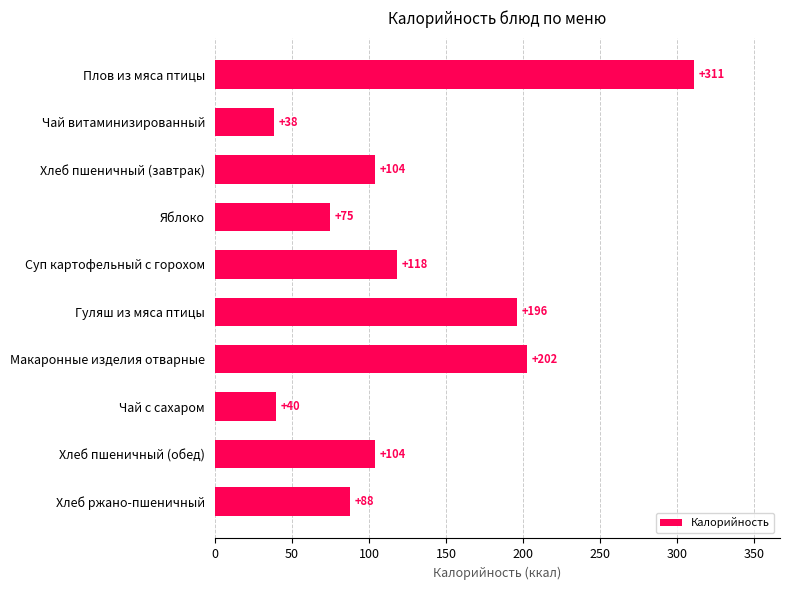

What is the greatest value displayed?

310.6